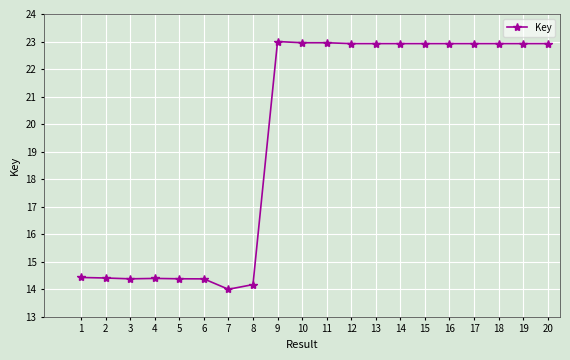

What is the difference between the maximum and minimum values?

9.0